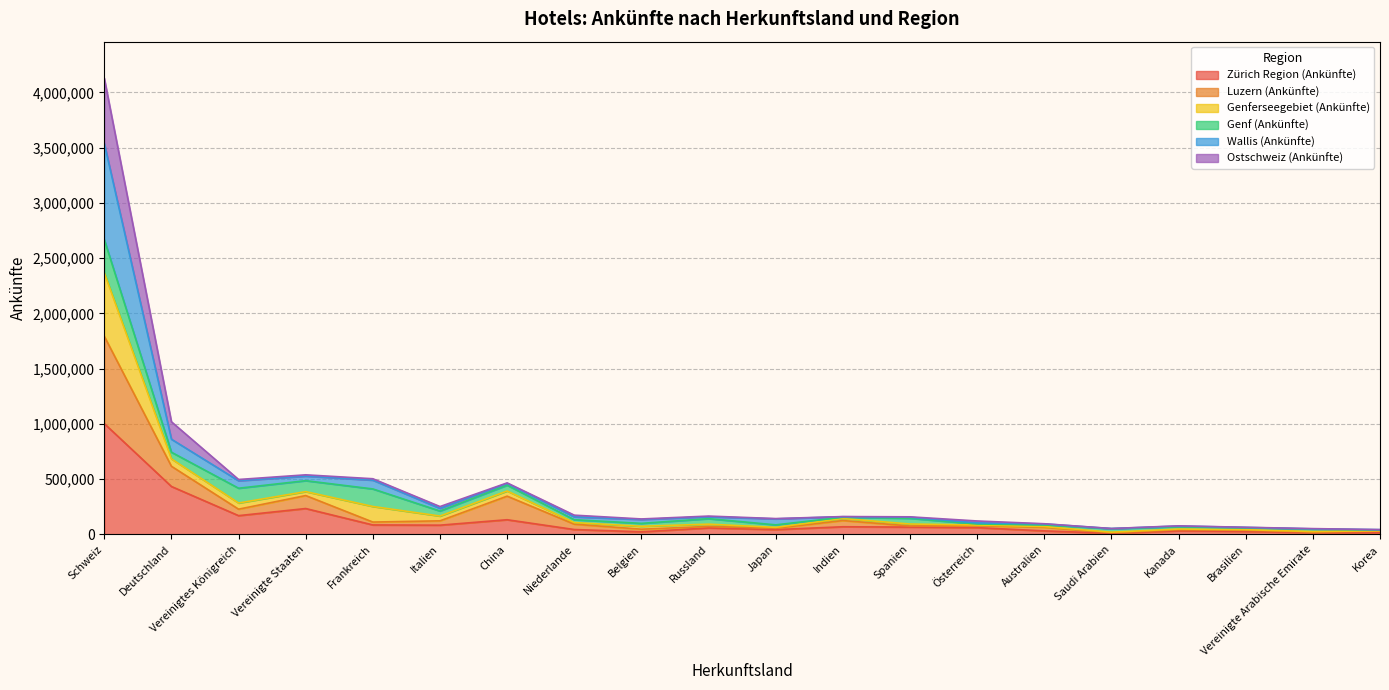

At which category does Genferseegebiet (Ankünfte) reach its first local peak?

Vereinigte Staaten